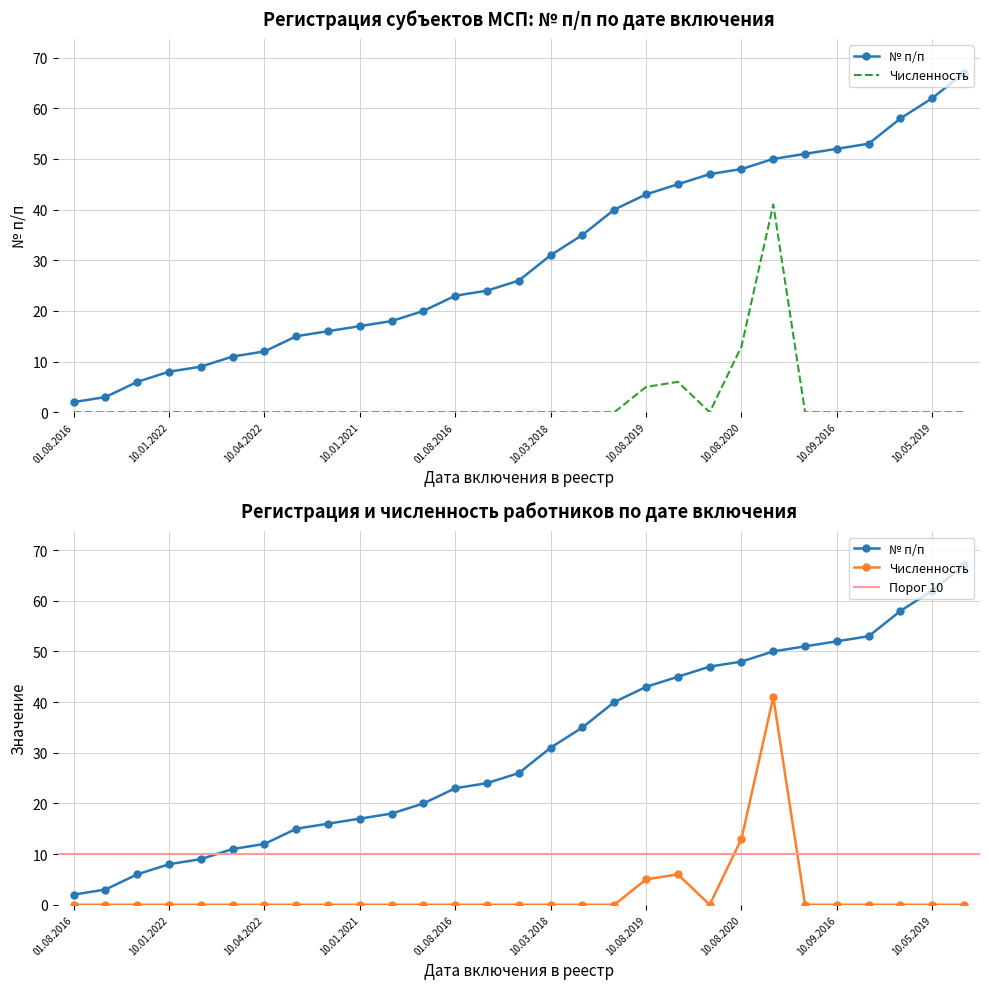

At 10.07.2018, list the series in order from largest to smallest.

№ п/п, Среднесписочная численность